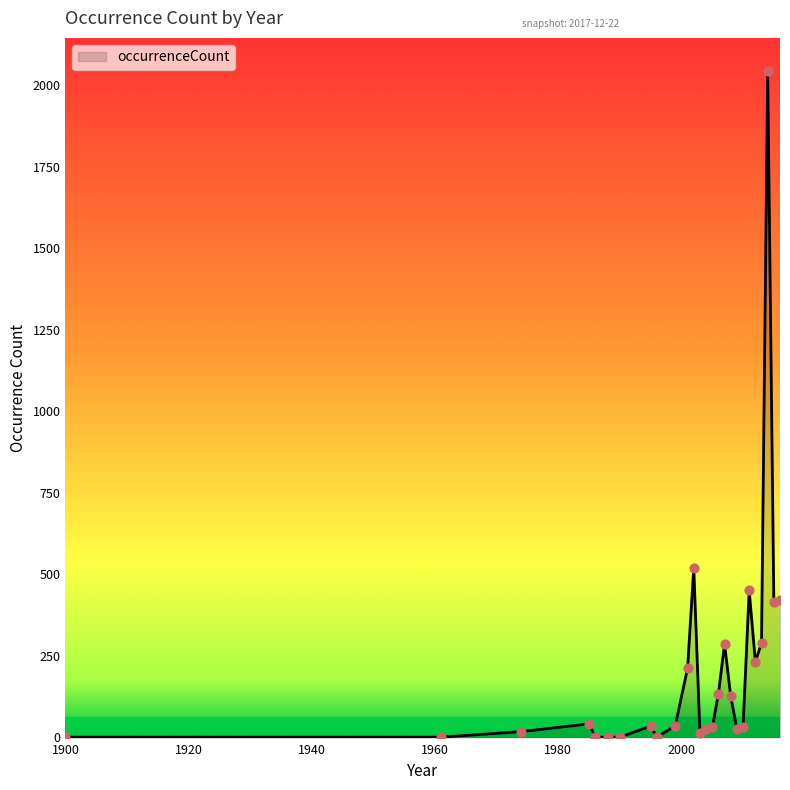

What is the difference between the maximum and minimum values?

2042